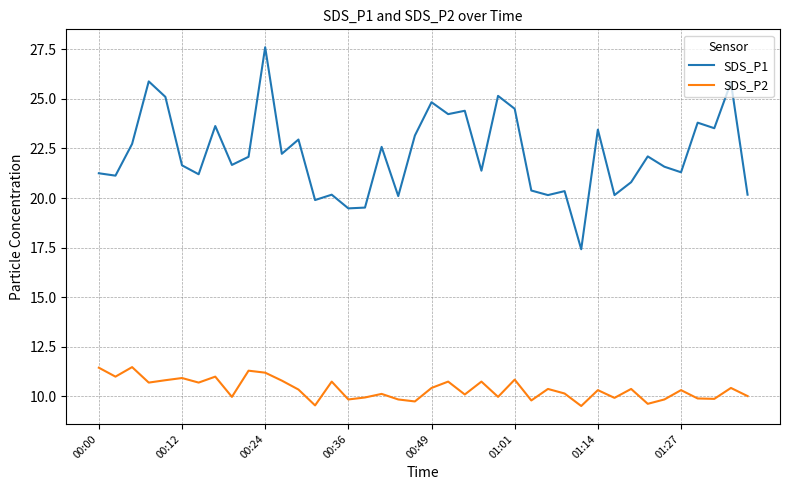

How many interior local valleys does the SDS_P2 series have?

14